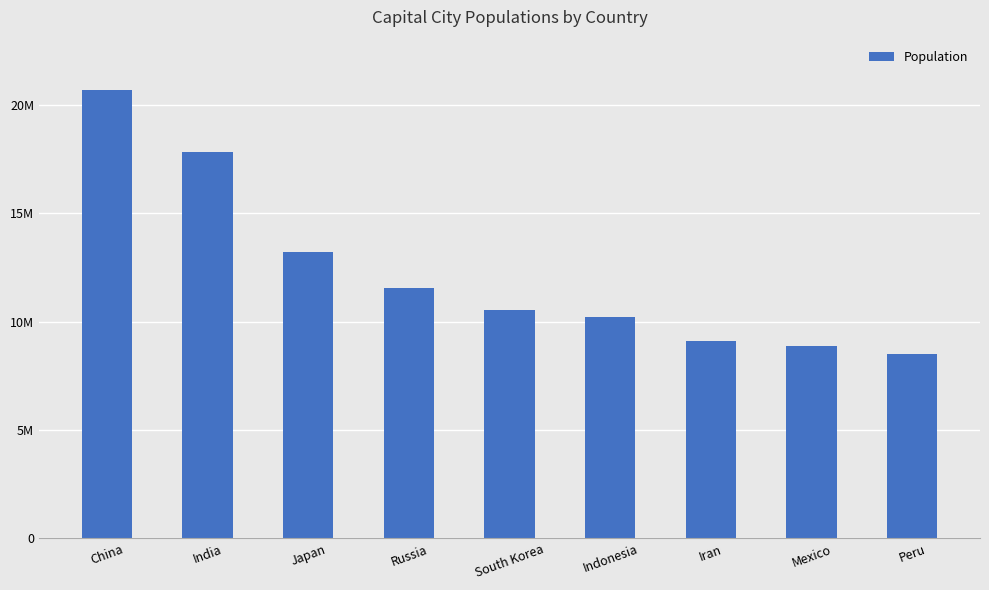

The value at Japan is 17869913. True or false?

False